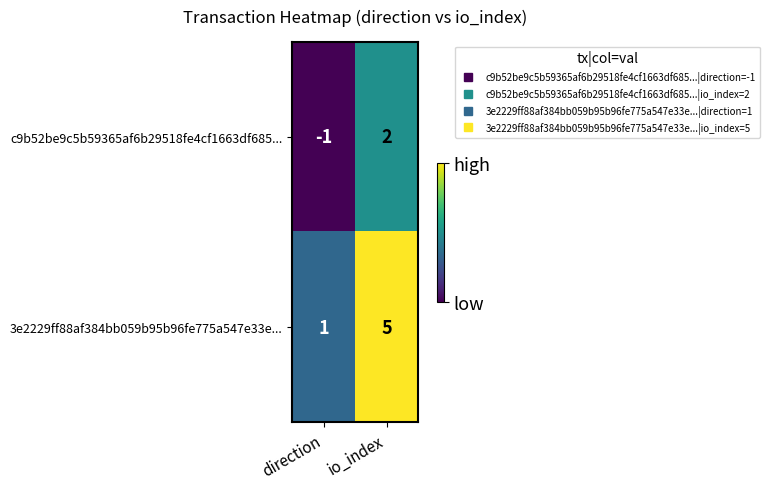

Which category has the lowest value in the c9b52be9c5b59365af6b29518fe4cf1663df685... series?

direction